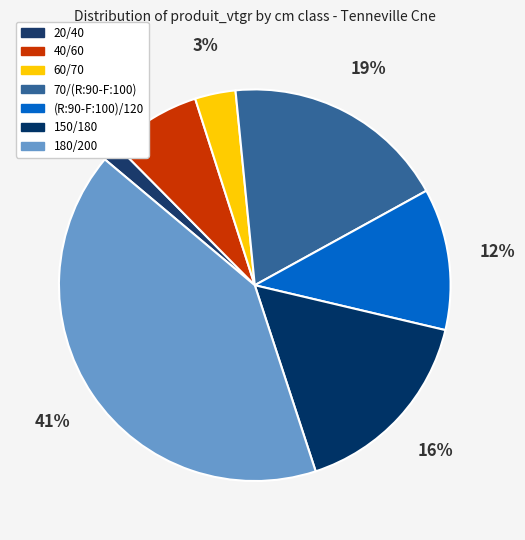

To the nearest percent, what is the combined percentage of 40/60 and 20/40?

9%